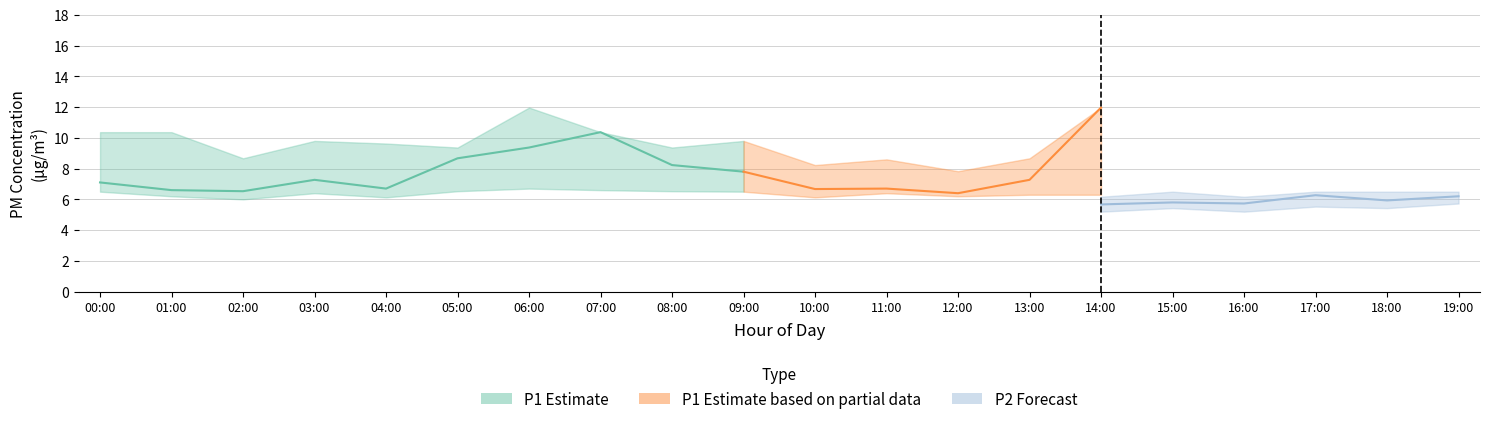

Between 08:00 and 01:00, which is larger?

08:00